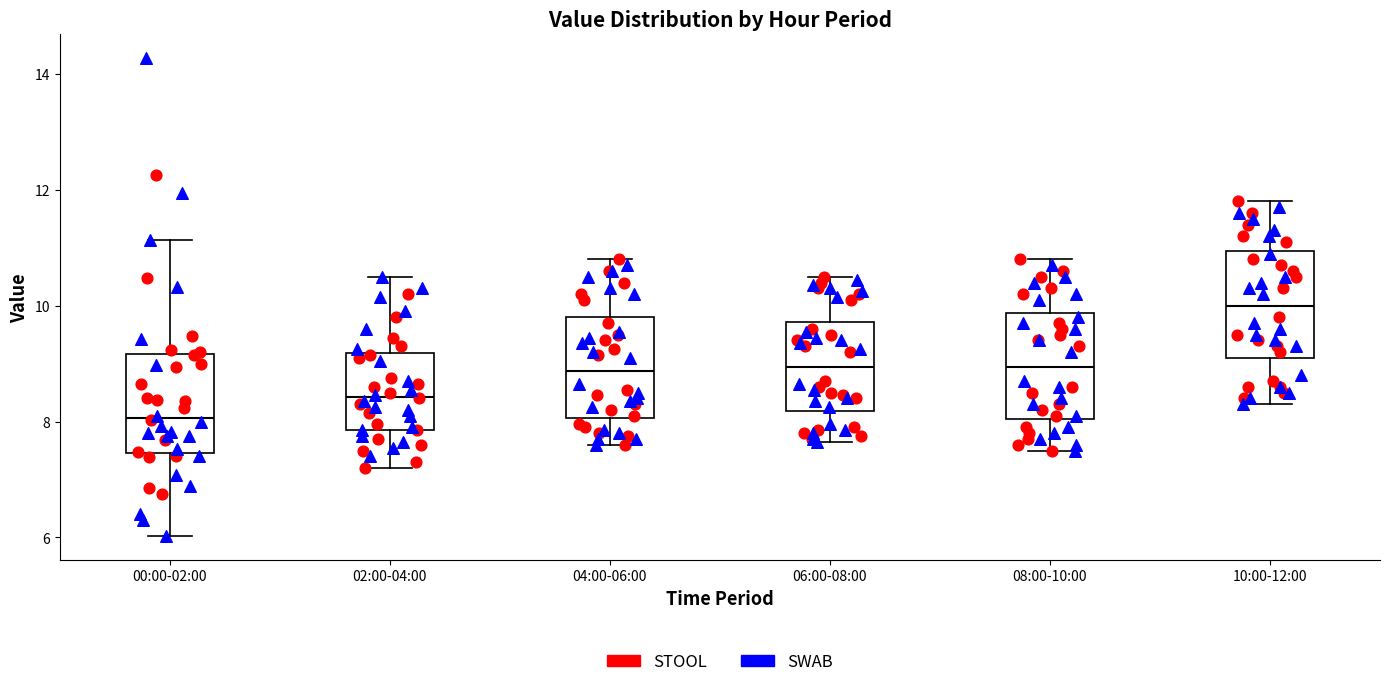

Reading left to right, transcribe this box plot: for each box, give where its median line is, the range the box spans, and where its two whiskers end, as read against the y-axis. The values are not printed on the chart, so give them approximately, as read against the axis.

00:00-02:00: median 8.0, box 7.4 to 9.2, whiskers 6.0 to 11.2
02:00-04:00: median 8.4, box 7.8 to 9.2, whiskers 7.2 to 10.6
04:00-06:00: median 8.8, box 8.0 to 9.8, whiskers 7.6 to 10.8
06:00-08:00: median 9.0, box 8.2 to 9.8, whiskers 7.6 to 10.6
08:00-10:00: median 9.0, box 8.0 to 9.8, whiskers 7.6 to 10.8
10:00-12:00: median 10.0, box 9.2 to 11.0, whiskers 8.4 to 11.8